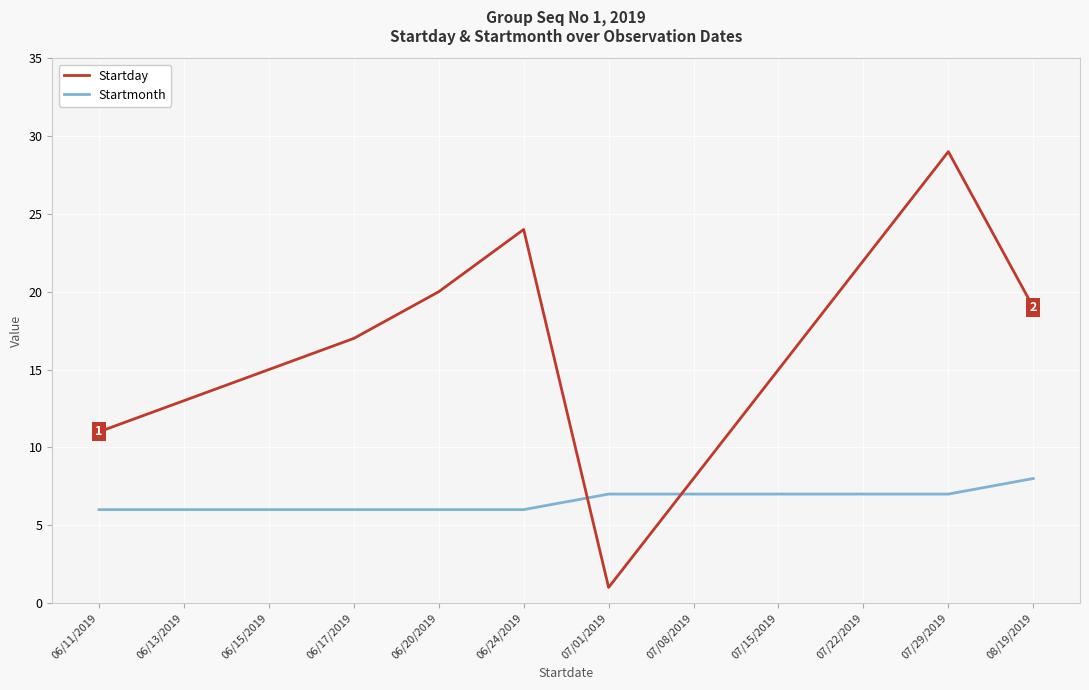

Which series has the largest range (max minus min)?

Startday